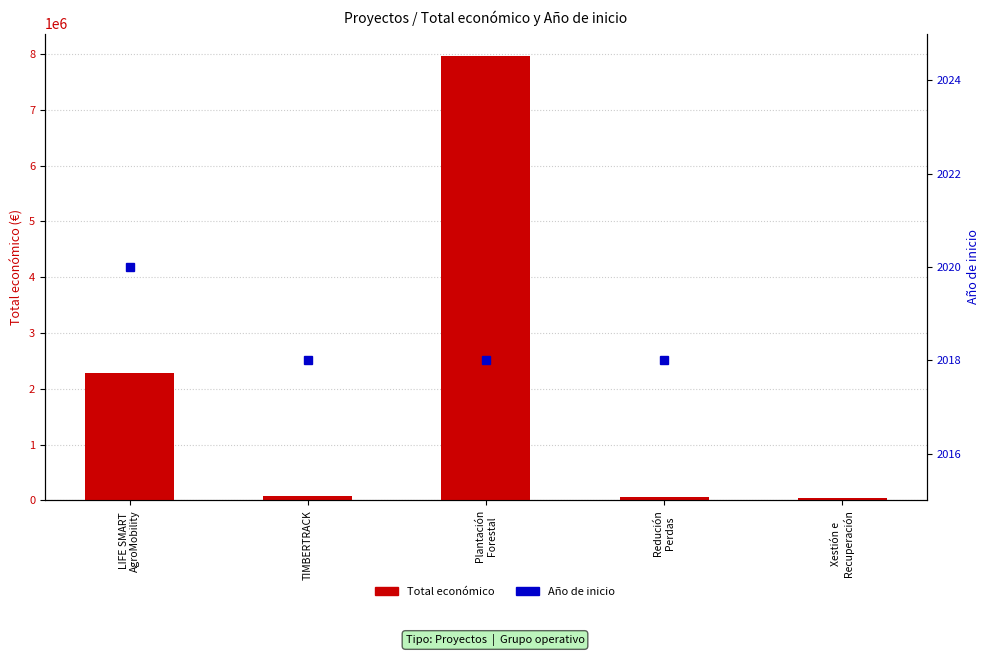

Which series has the largest total across all categories?

Total económico